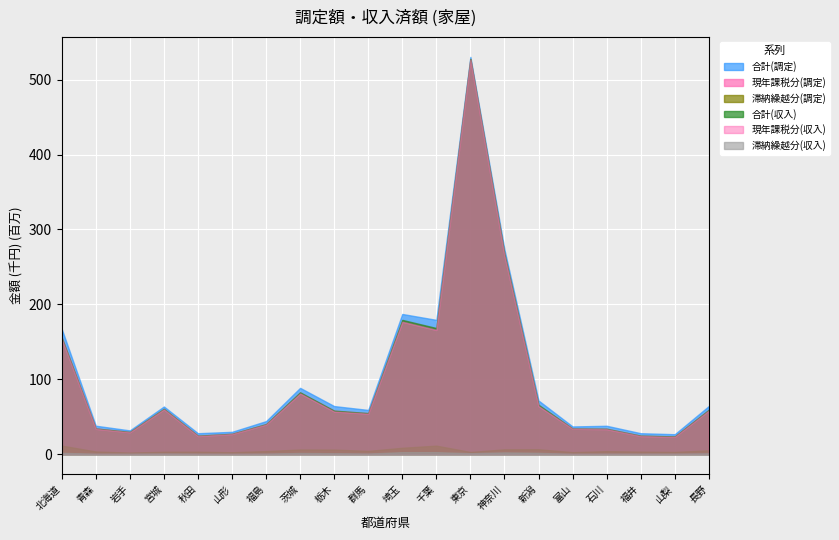

The value of 滞納繰越分(収入) at 東京 is 1806946. True or false?

False